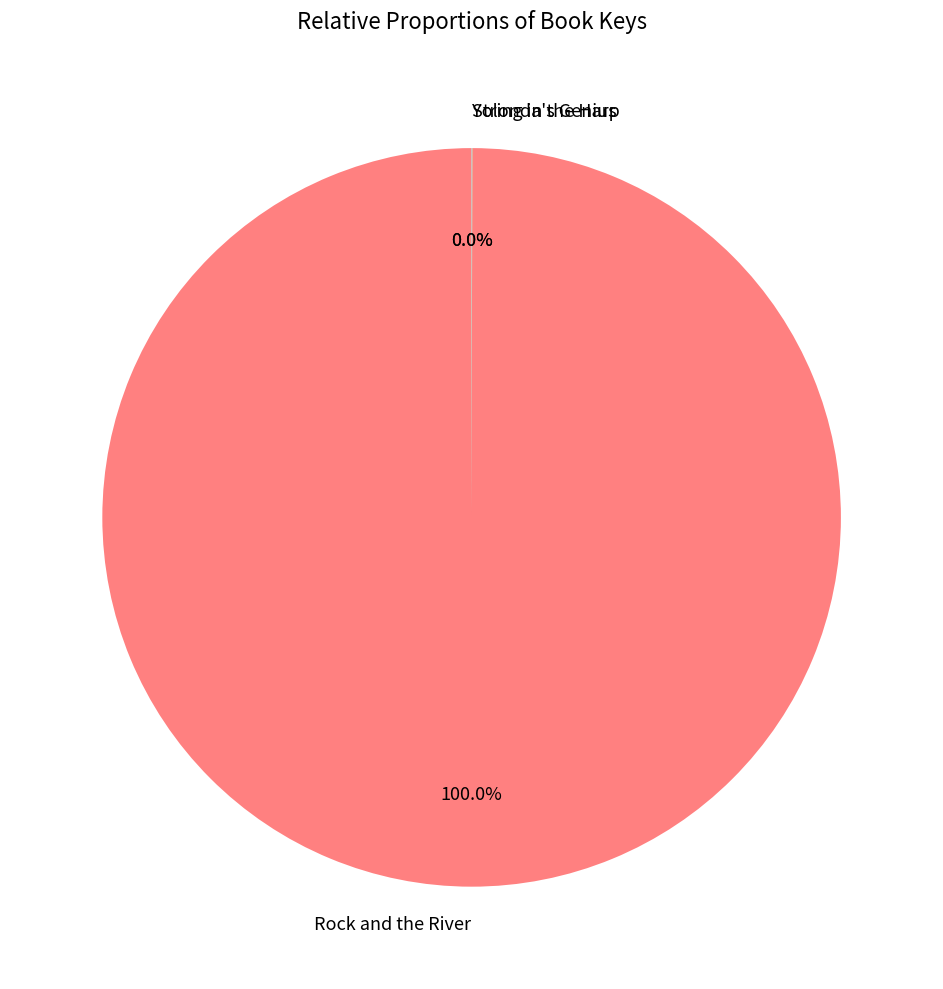

Which category has the biggest portion of the pie?

Rock and the River